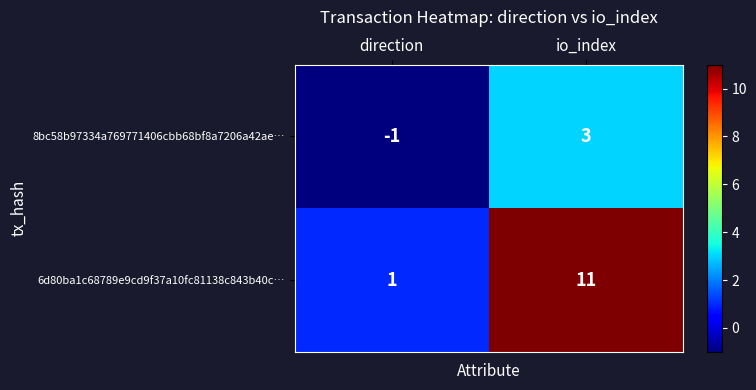

What is the difference between the maximum and minimum values in the 8bc58b97334a769771406cbb68bf8a7206a42ae… series?

4